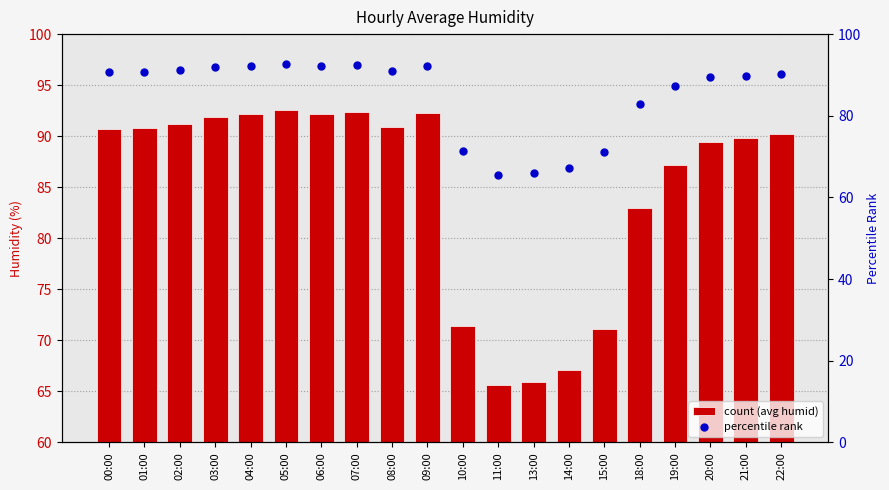

Reading left to right, list all the values displayed in this chart.

avg_humid: 90.7	90.8	91.2	91.9	92.2	92.6	92.2	92.4	90.9	92.3	71.4	65.6	65.9	67.1	71.1	83.0	87.2	89.4	89.8	90.2
percentile rank: 90.7	90.8	91.2	91.9	92.2	92.6	92.2	92.4	90.9	92.3	71.4	65.6	65.9	67.1	71.1	83.0	87.2	89.4	89.8	90.2